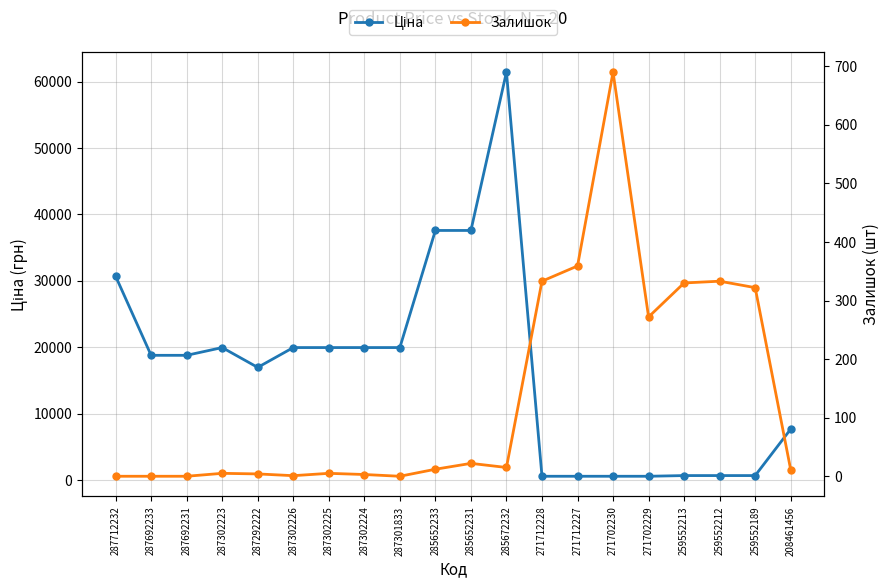

How many values in the Залишок series exceed 12?

9